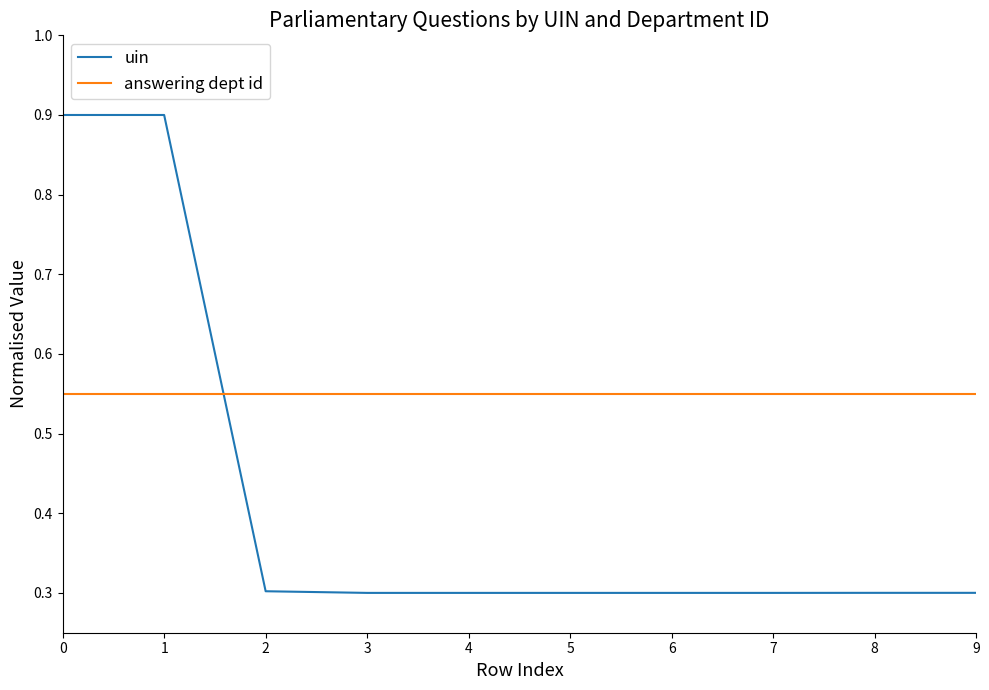

What is the difference between the highest and lowest values at 0?

0.3